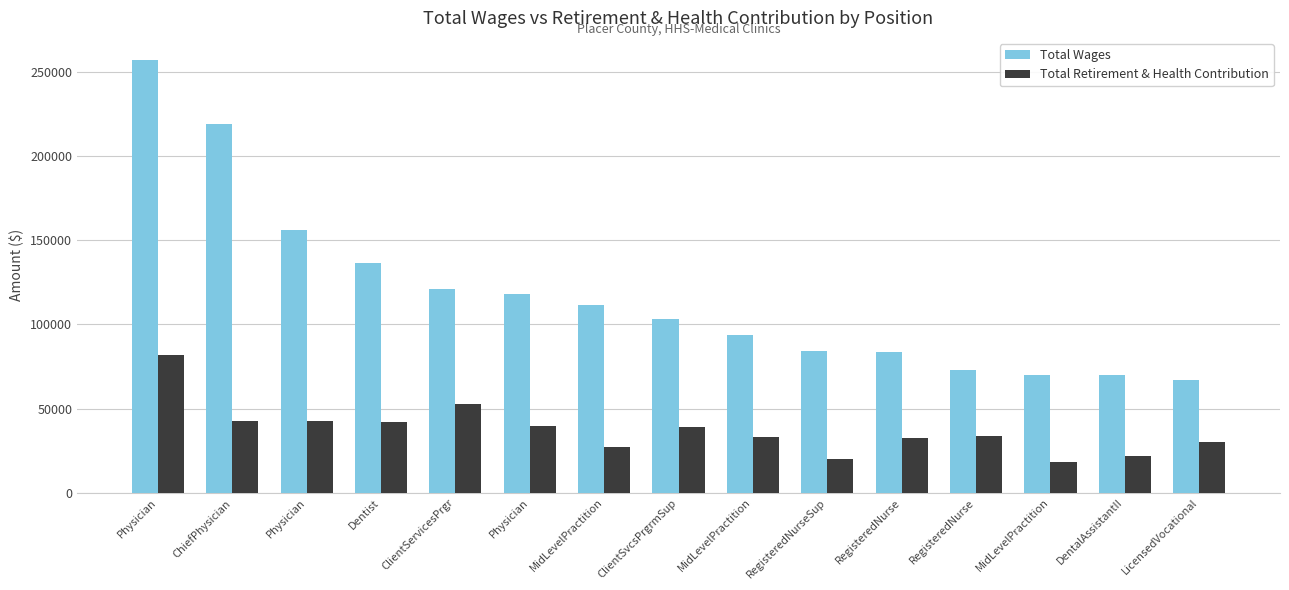

At RegisteredNurse, list the series in order from largest to smallest.

Total Wages, Total Retirement & Health Contribution